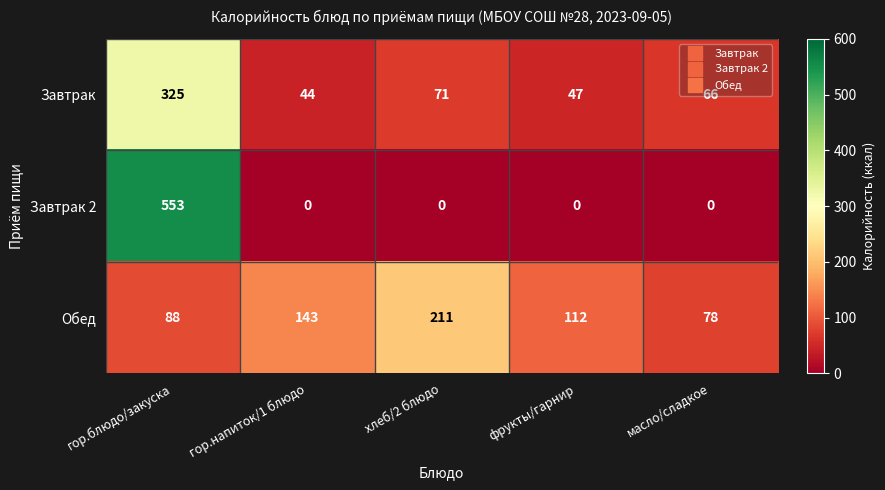

List the series in order of their peak value, highest first.

Завтрак 2, Завтрак, Обед